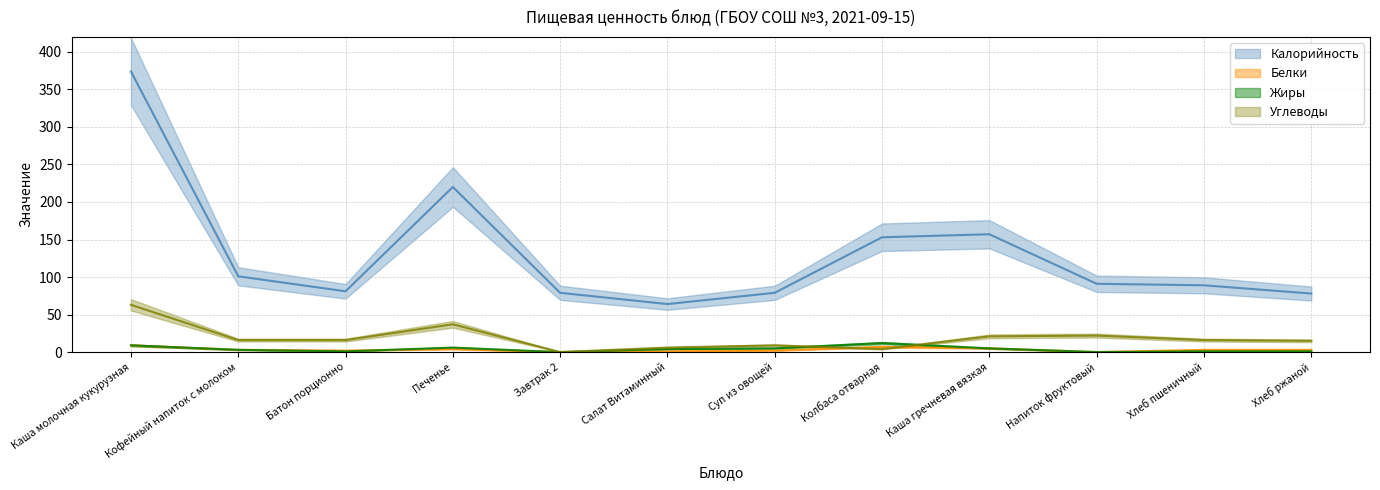

At which label does Белки reach its minimum?

Завтрак 2